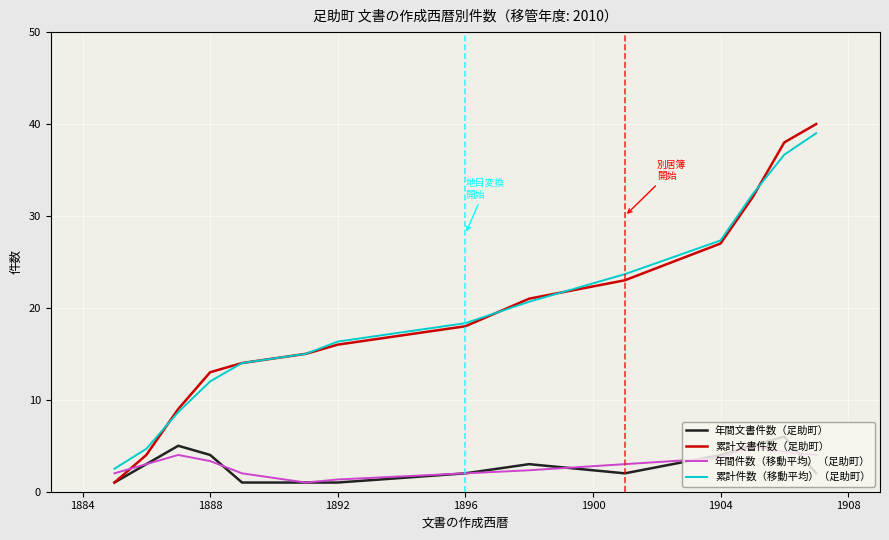

What is the minimum value for 年間文書件数（足助町）?

1.0